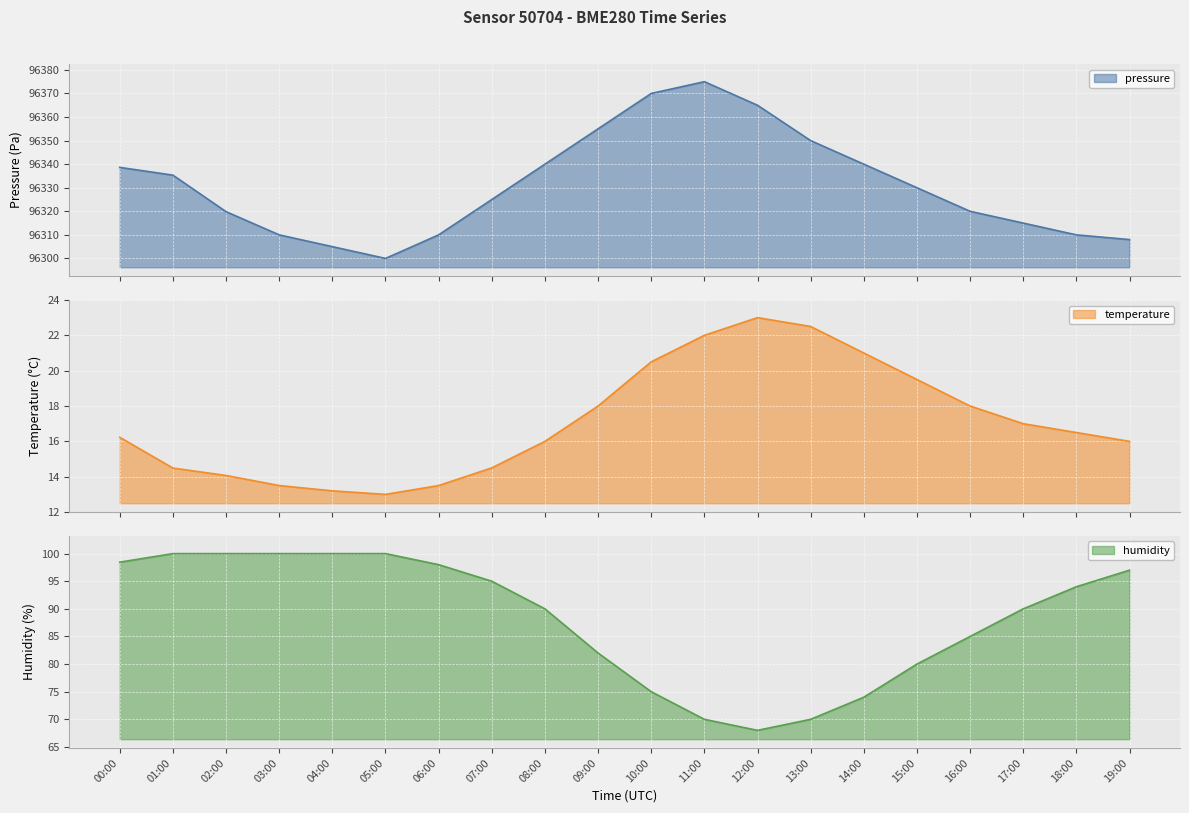

What is the average value of the temperature line series?

17.1